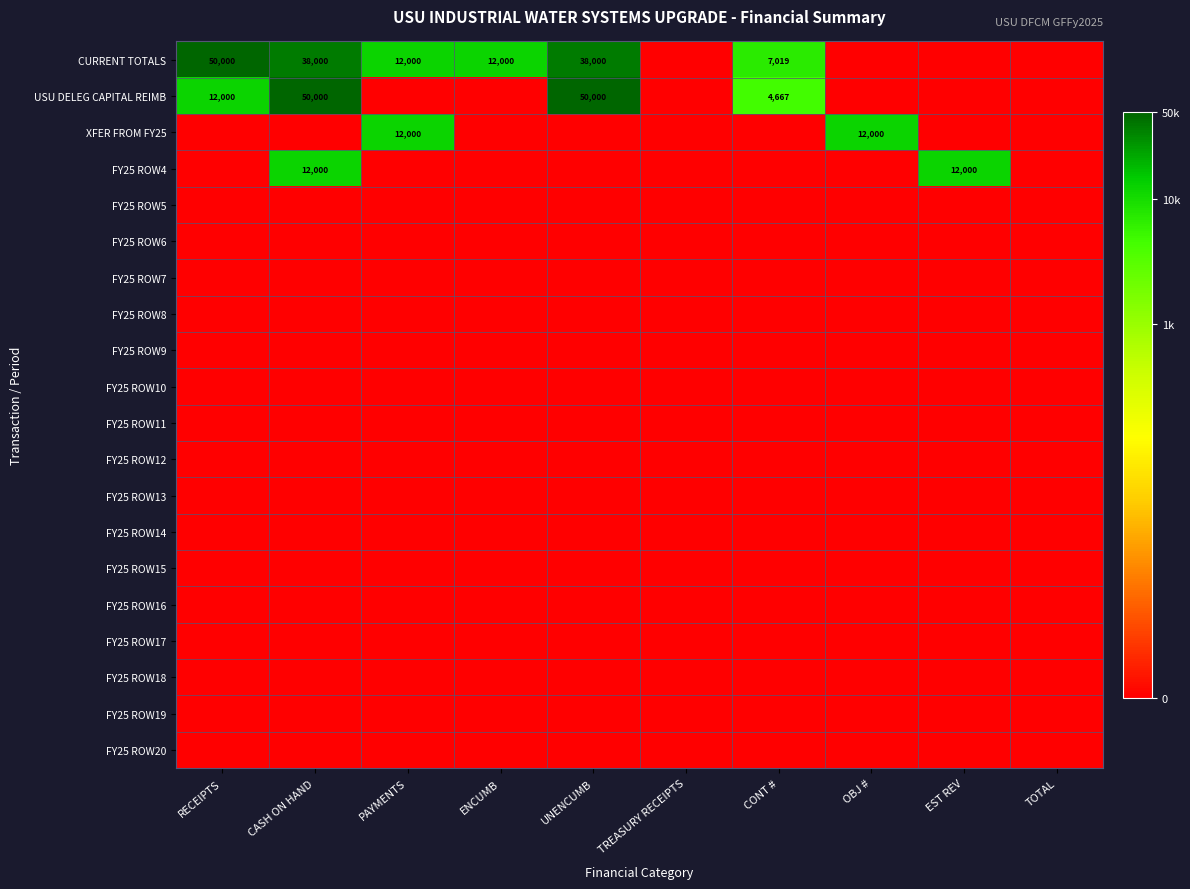

At which label does USU DELEG CAPITAL REIMB reach its minimum?

PAYMENTS